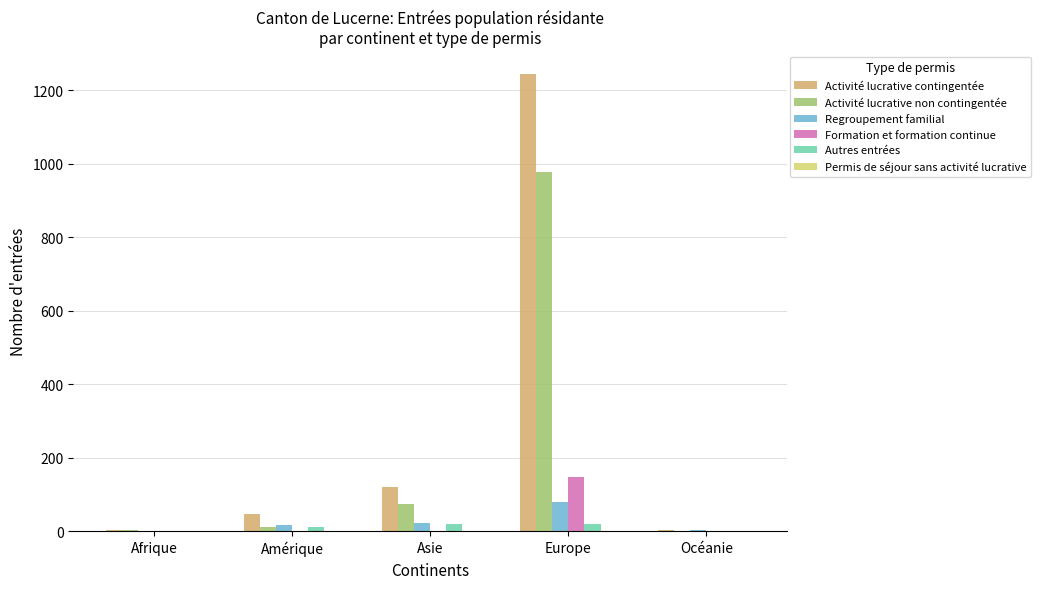

Between Asie and Océanie, which series saw the biggest shift?

Activité lucrative contingentée